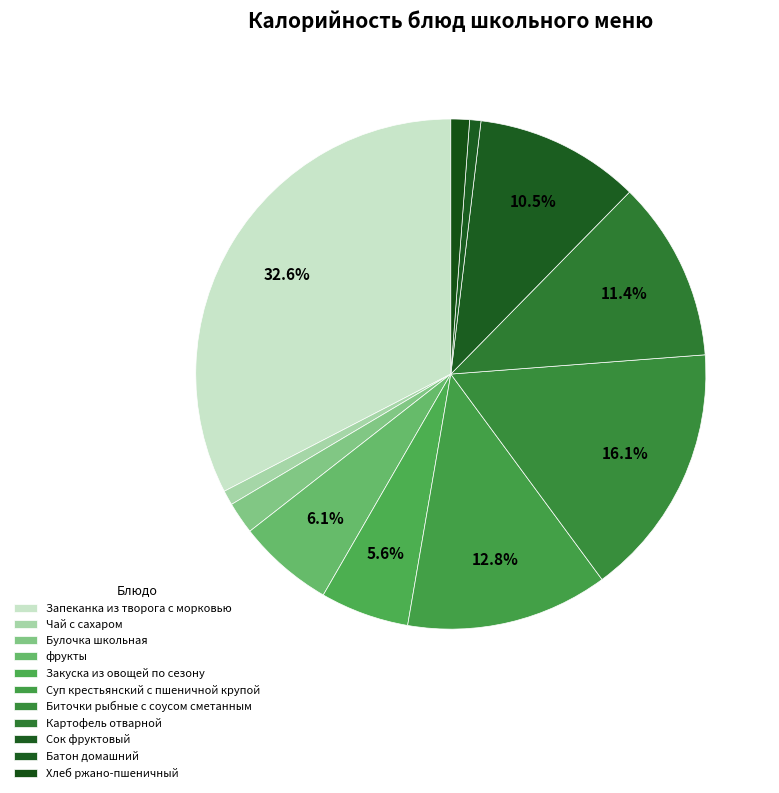

To the nearest percent, what portion does Суп крестьянский с пшеничной крупой represent?

13%